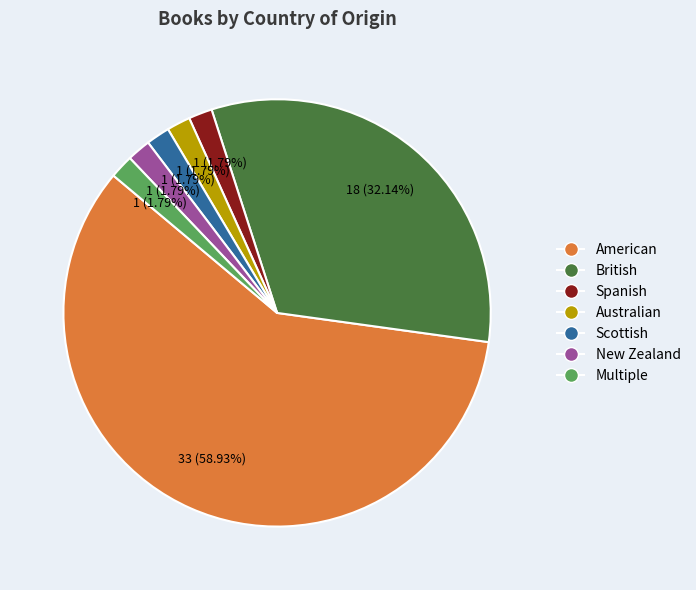

Count the number of slices in the pie.

7